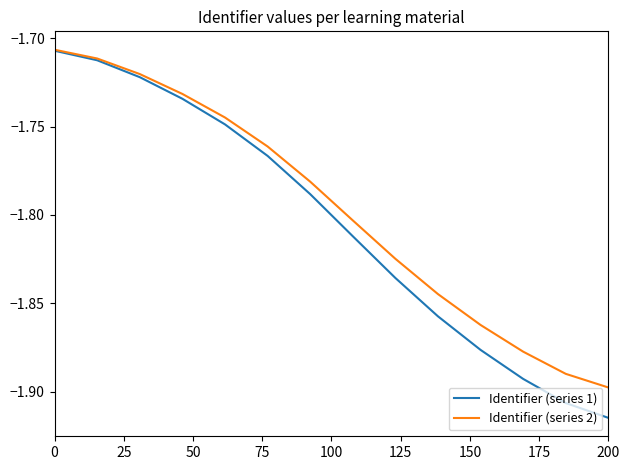

What are all the series names shown in the legend?

Identifier (series 1), Identifier (series 2)